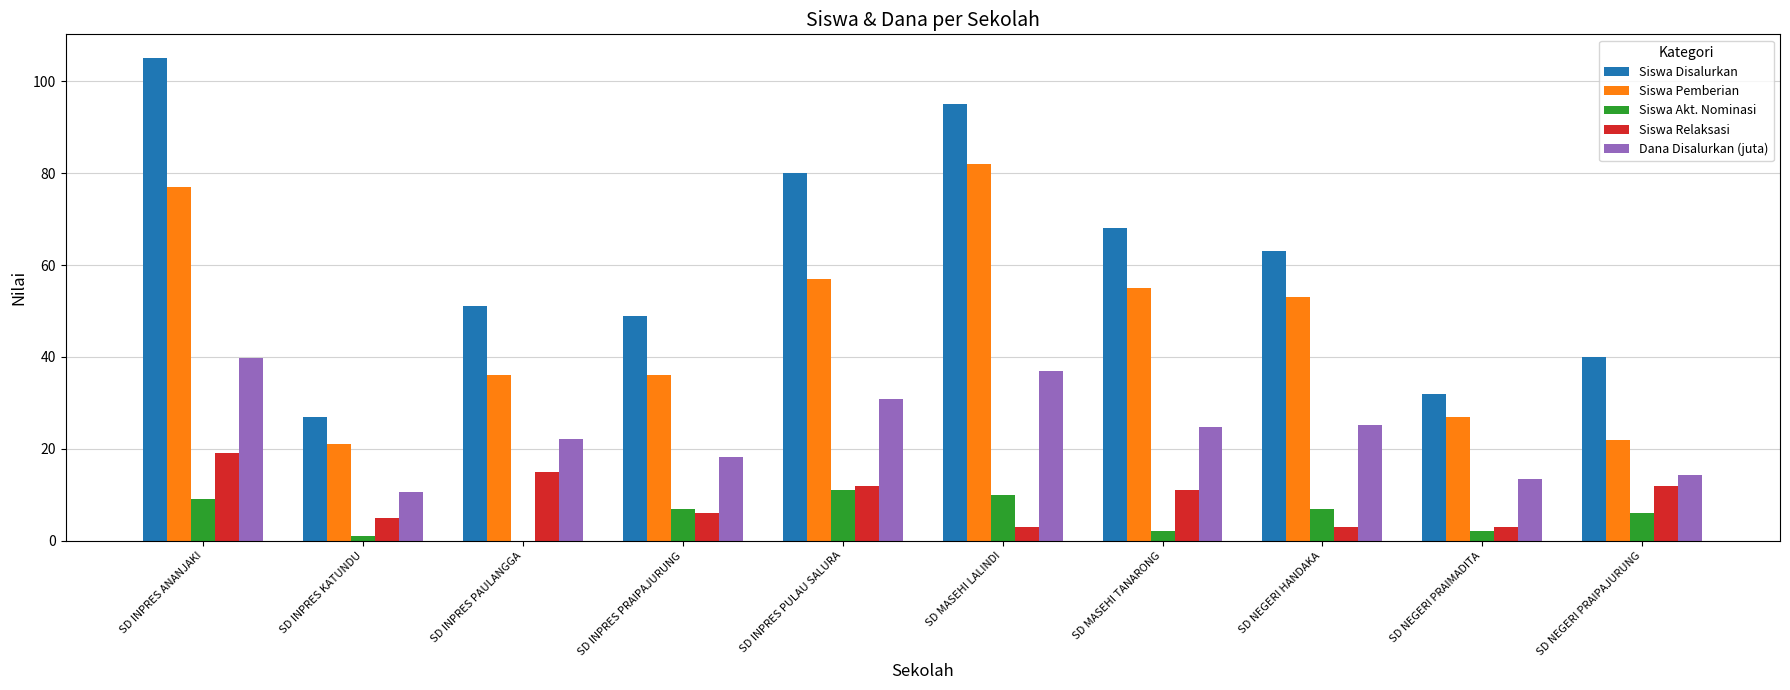

The Dana Disalurkan (juta) series shows 22.1 at SD INPRES PAULANGGA. True or false?

True